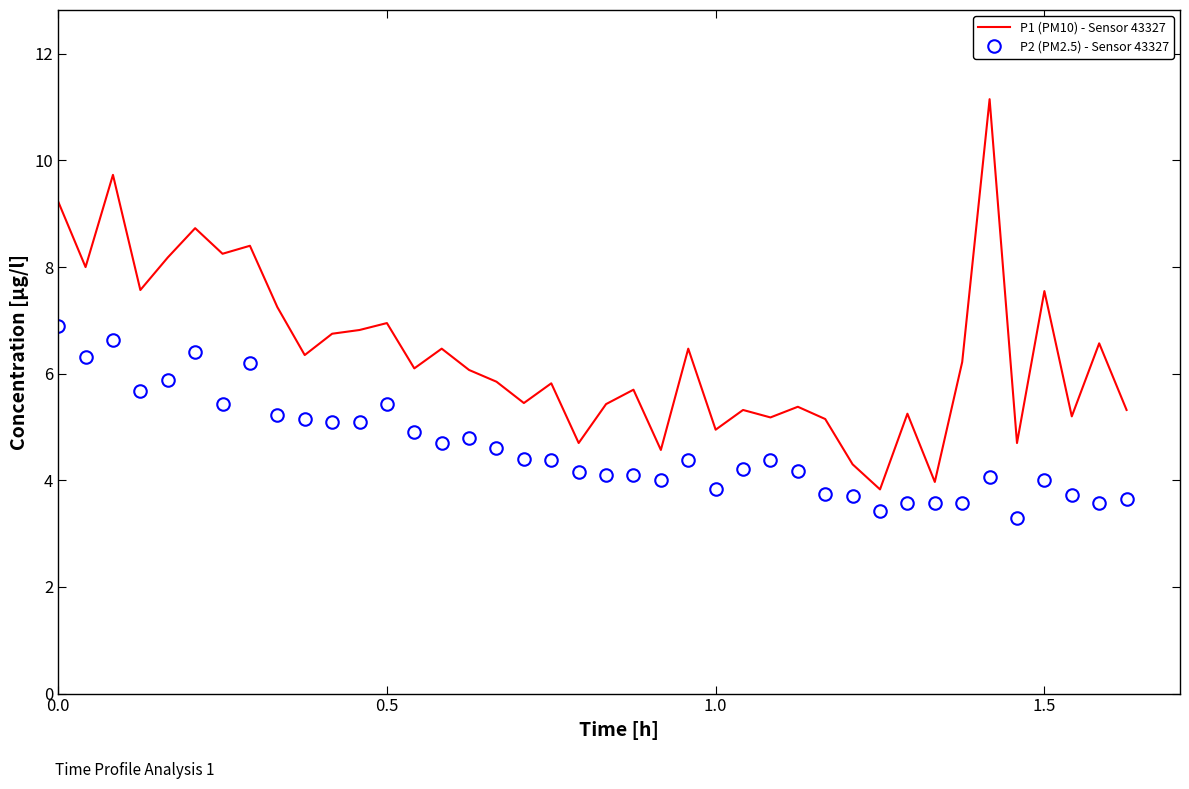

What is the highest value of the P2 (PM2.5) - Sensor 43327 series?

6.9